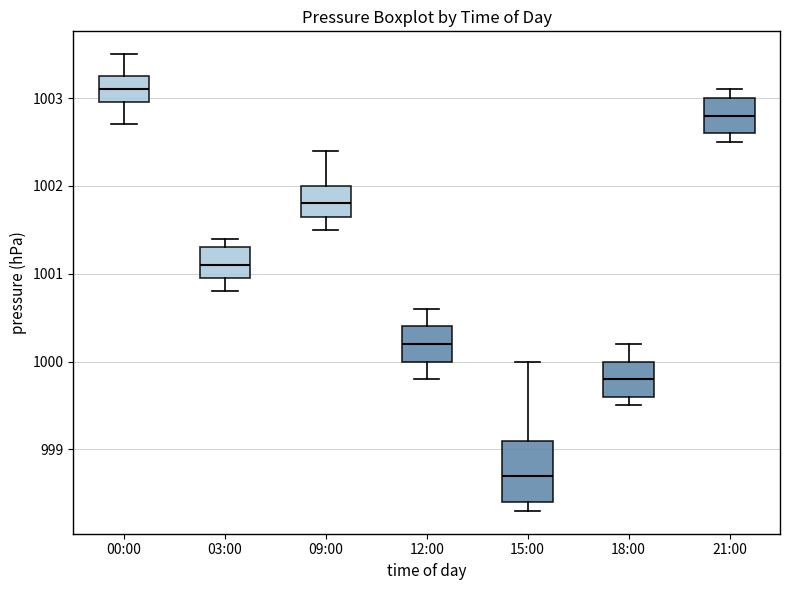

Reading left to right, transcribe this box plot: for each box, give where its median line is, the range the box spans, and where its two whiskers end, as read against the y-axis. The values are not printed on the chart, so give them approximately, as read against the axis.

00:00: median 1003.1, box 1003.0 to 1003.3, whiskers 1002.7 to 1003.5
03:00: median 1001.1, box 1001.0 to 1001.3, whiskers 1000.8 to 1001.4
09:00: median 1001.8, box 1001.7 to 1002.0, whiskers 1001.5 to 1002.4
12:00: median 1000.2, box 1000.0 to 1000.4, whiskers 999.8 to 1000.6
15:00: median 998.7, box 998.4 to 999.1, whiskers 998.3 to 1000.0
18:00: median 999.8, box 999.6 to 1000.0, whiskers 999.5 to 1000.2
21:00: median 1002.8, box 1002.6 to 1003.0, whiskers 1002.5 to 1003.1